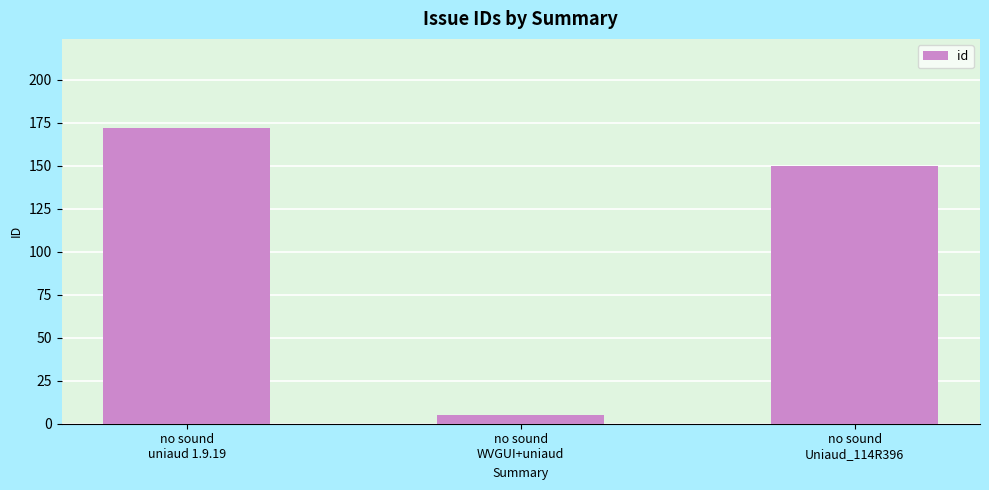

Rank the categories by value from lowest to highest.

no sound
WVGUI+uniaud, no sound
Uniaud_114R396, no sound
uniaud 1.9.19